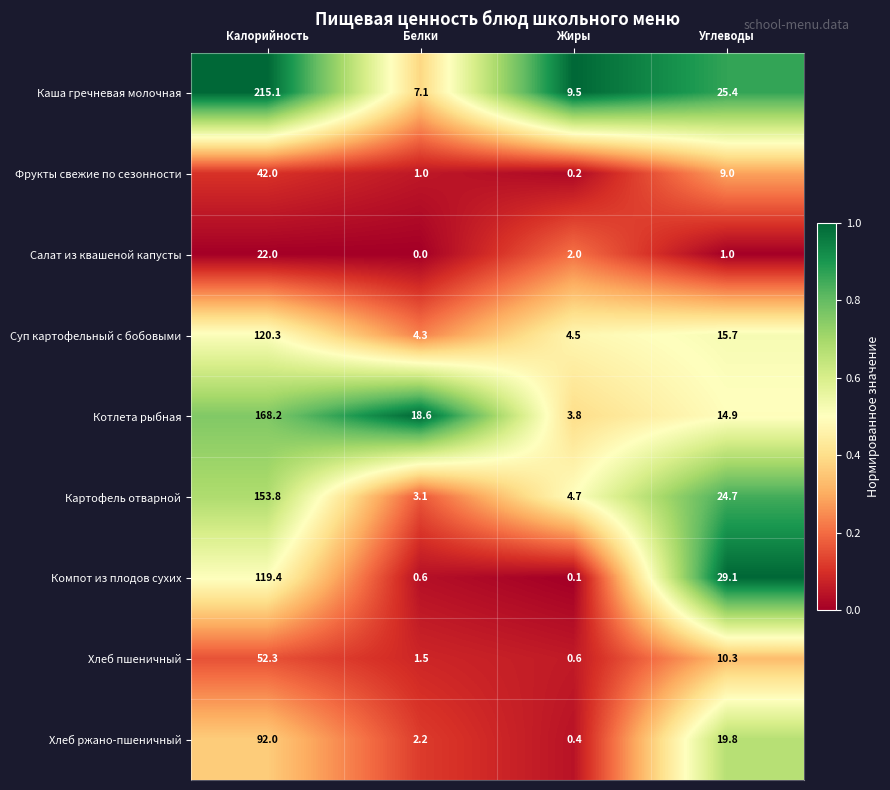

Between Калорийность and Углеводы, which series saw the biggest shift?

Каша гречневая молочная